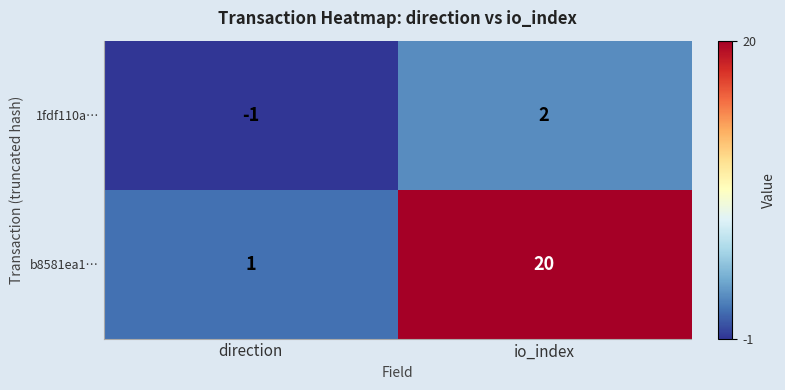

What is the difference between the highest and lowest values at io_index?

18